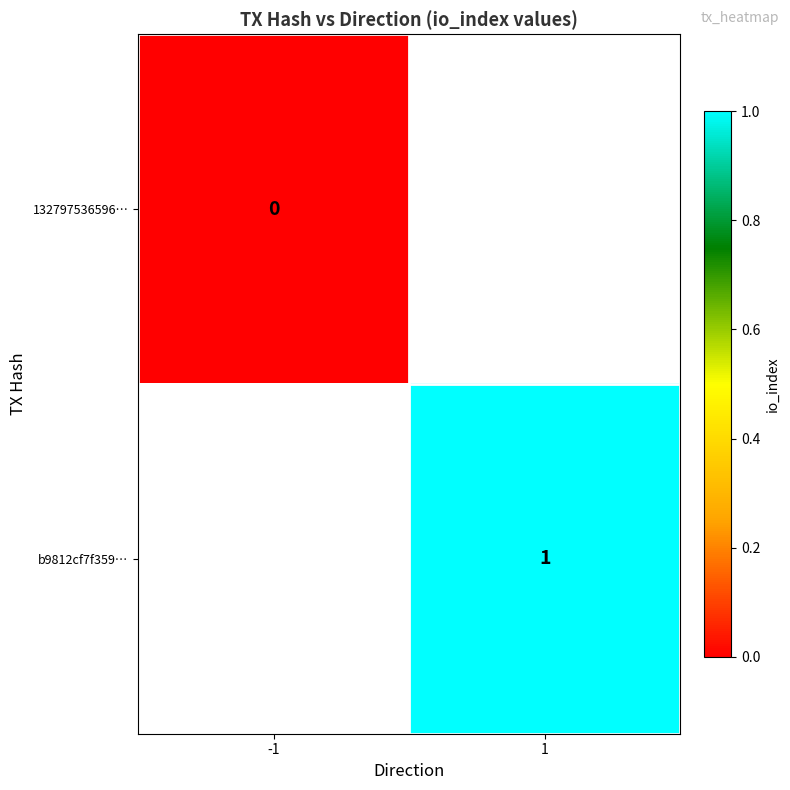

The value of b9812cf7f359… at 1 is 1. True or false?

True